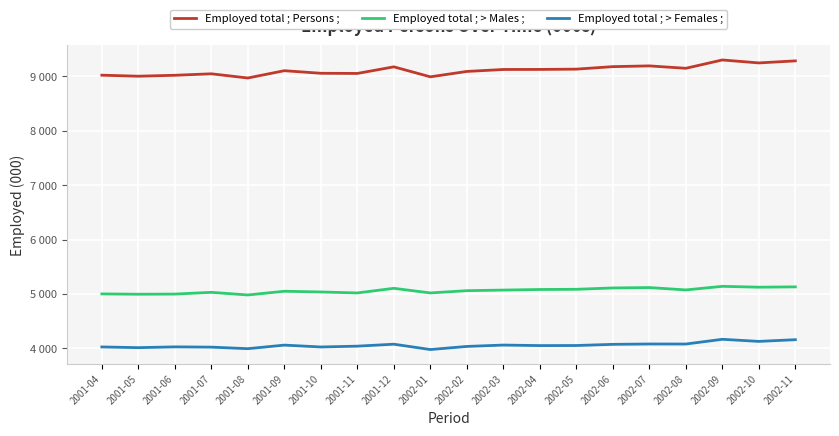

Read the Employed total ; Persons ; value at 2001-08.

8971.9